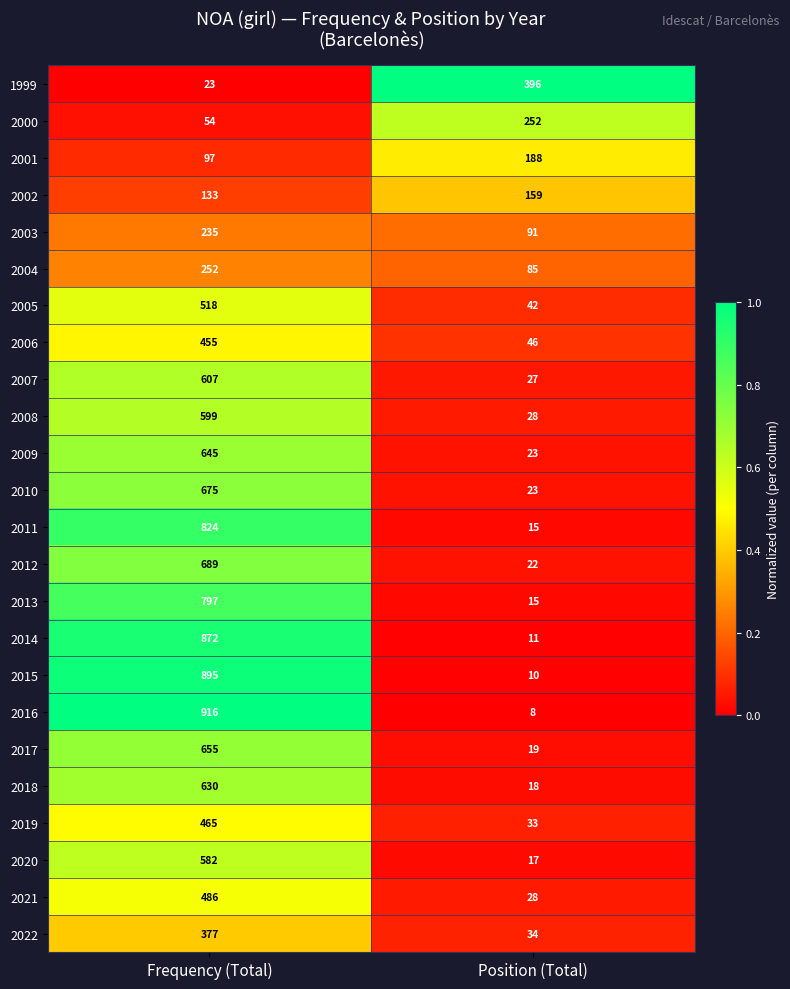

At Frequency (Total), list the series in order from largest to smallest.

2016, 2015, 2014, 2011, 2013, 2012, 2010, 2017, 2009, 2018, 2007, 2008, 2020, 2005, 2021, 2019, 2006, 2022, 2004, 2003, 2002, 2001, 2000, 1999